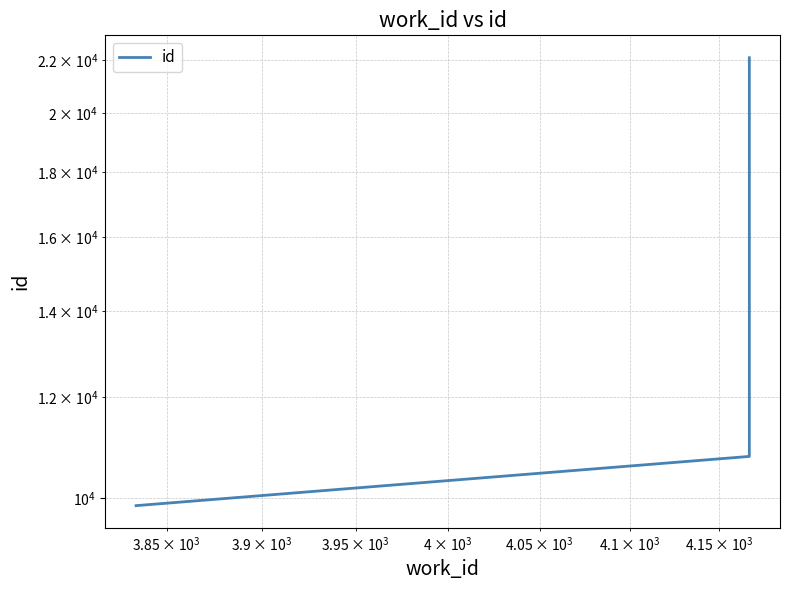

Reading left to right, list all the values displayed in this chart.

9866	10781	10785	22106	22110